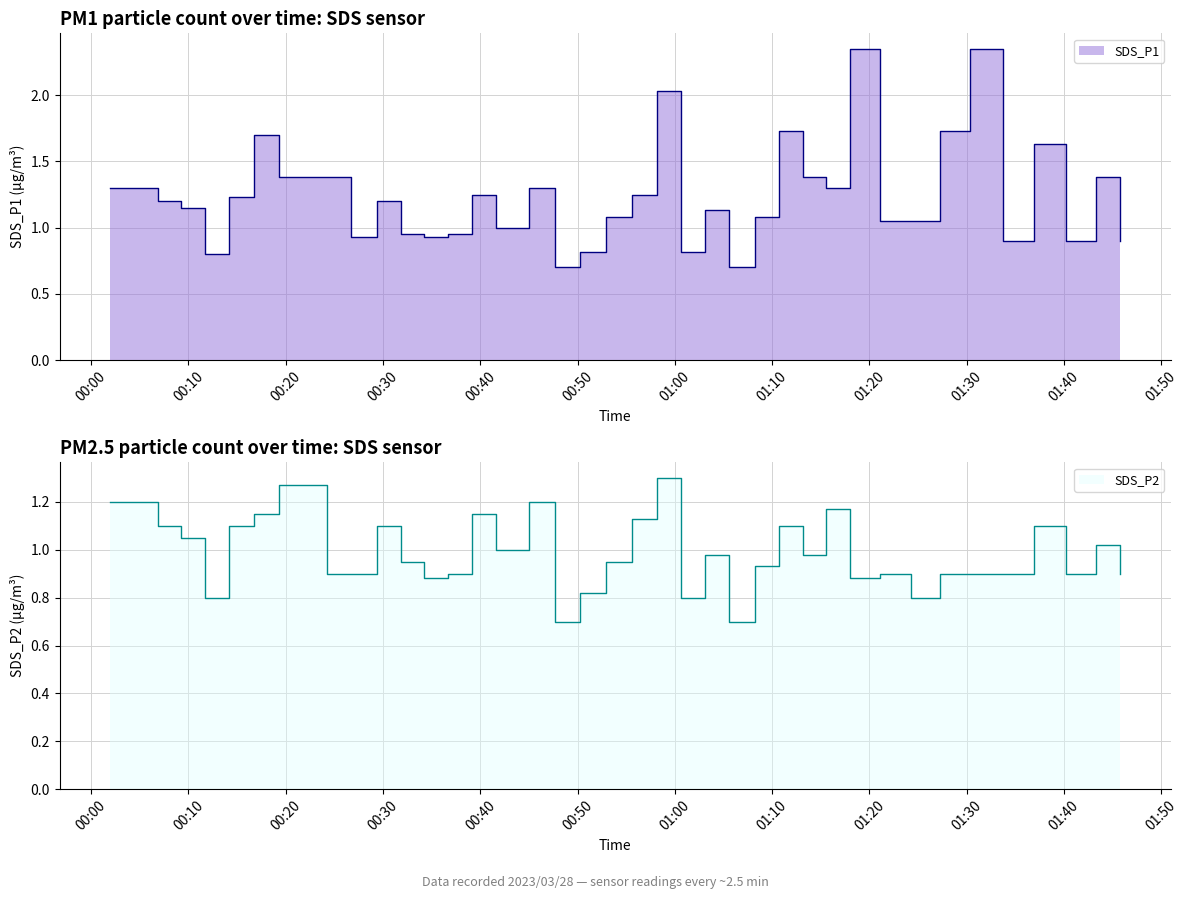

What are all the series names shown in the legend?

SDS_P1, SDS_P2